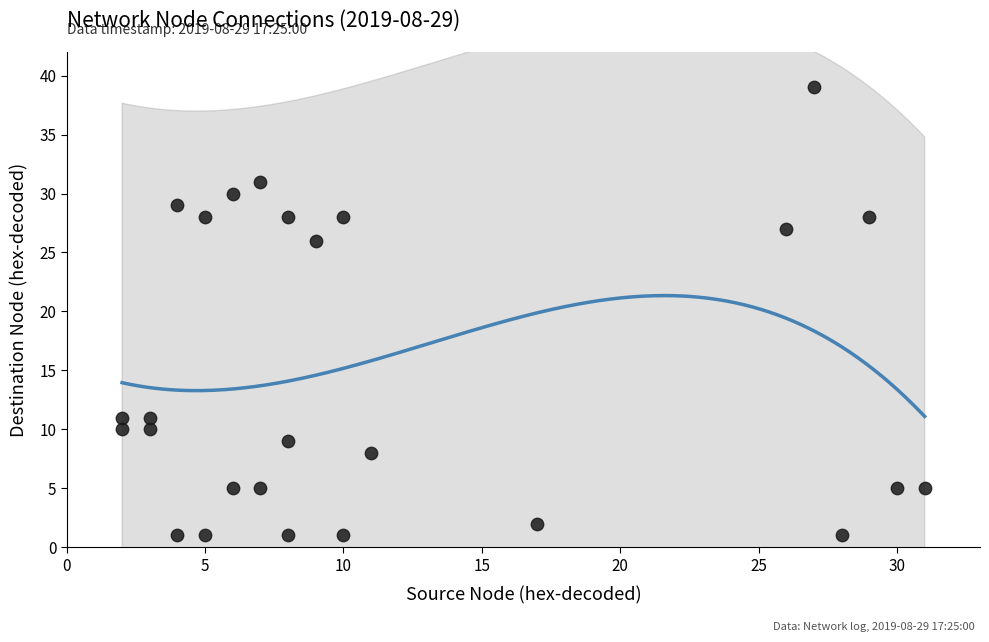

What Y value in the scatter plot is closest to 20?

26